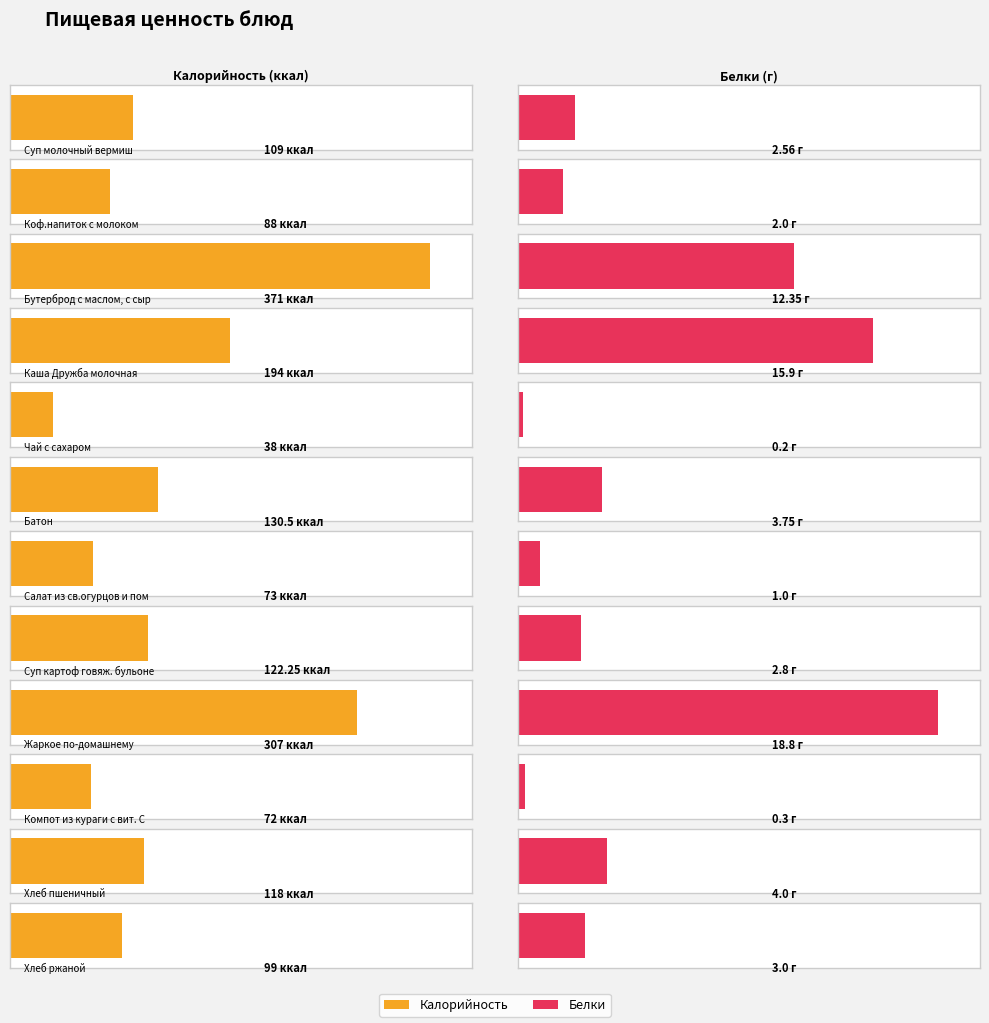

The Калорийность series shows 109.0 at Суп молочный вермиш. True or false?

True